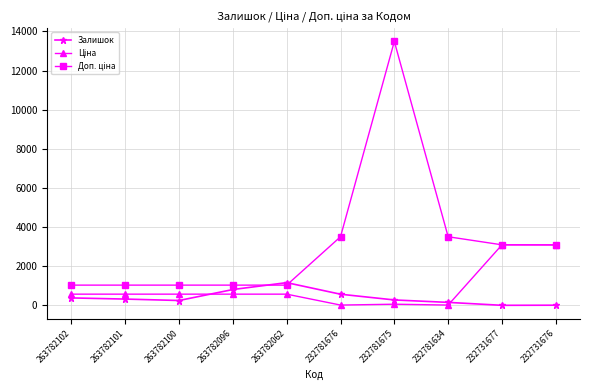

True or false: Залишок has more than 0 points higher than both neighbors.

True